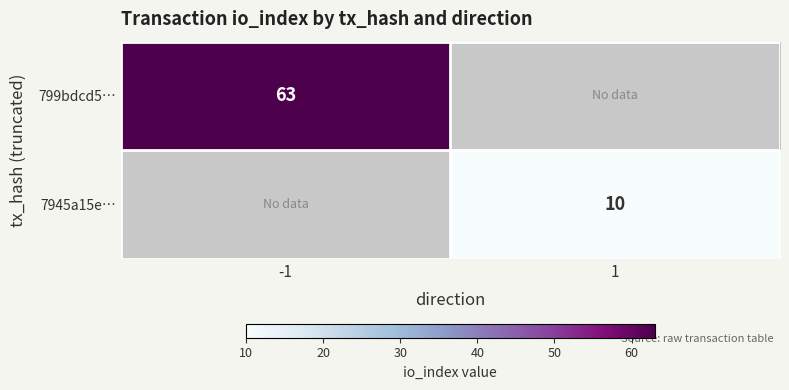

How many data points does each series have?

2